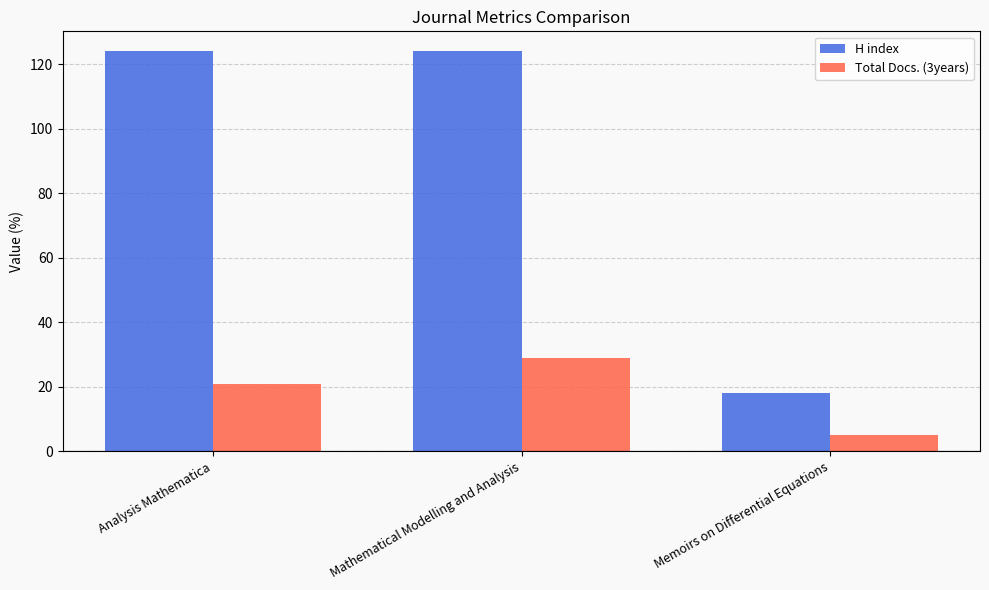

Is the value of H index at Analysis Mathematica greater than the value of Total Docs. (3years) at Memoirs on Differential Equations?

Yes